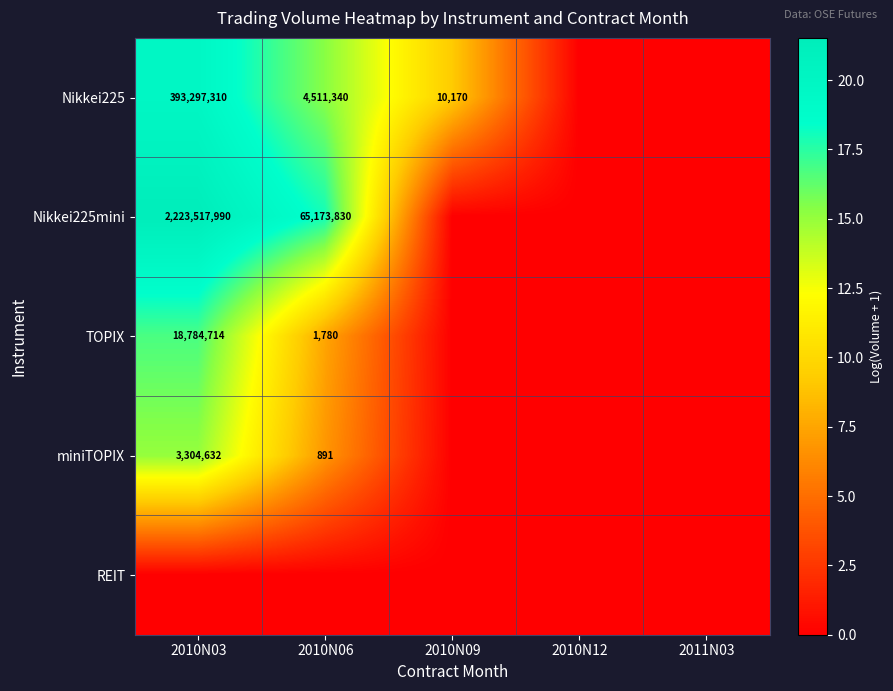

Is it true that TOPIX equals 18784714 at 2010N03?

True